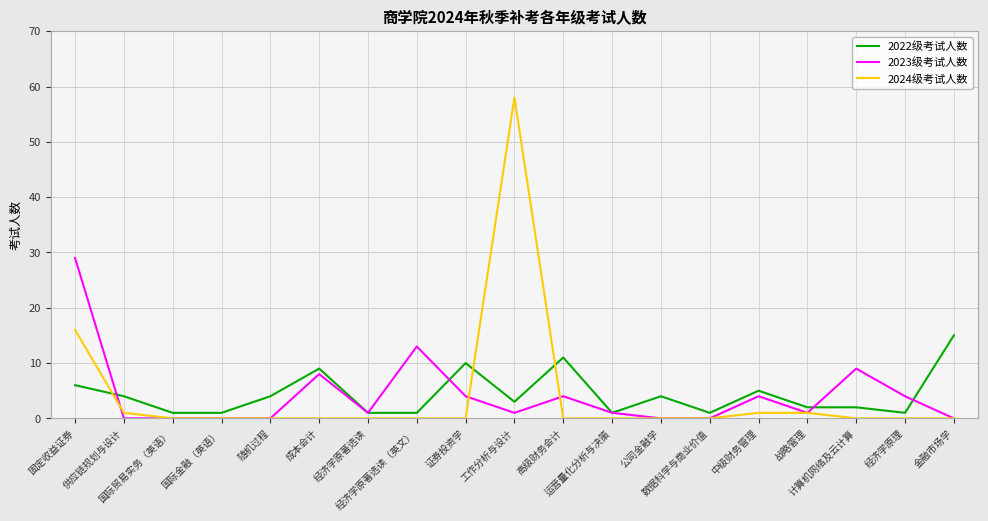

Does the chart have visible grid lines?

Yes